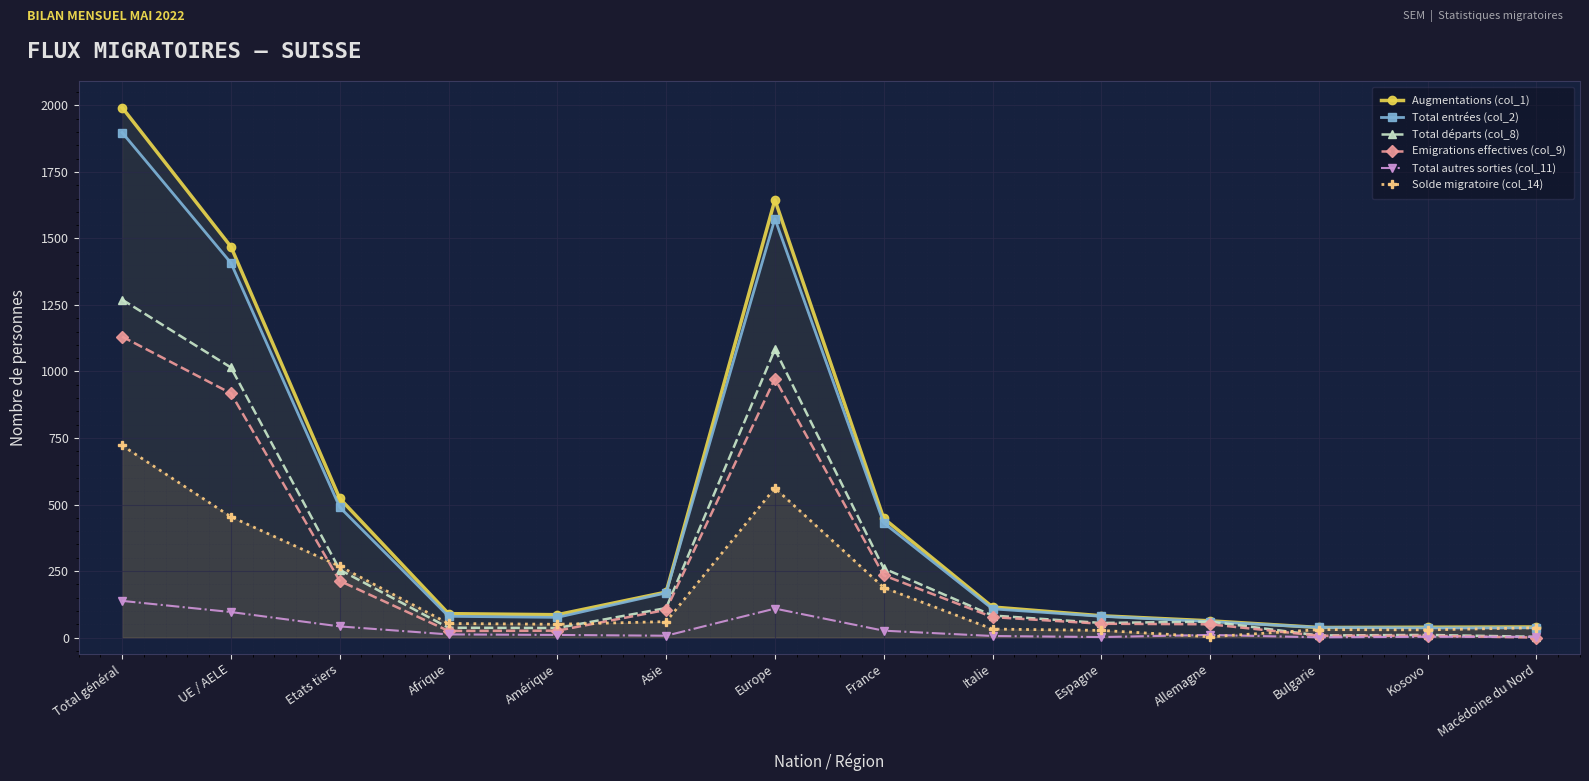

True or false: Augmentations (col_1) and Solde migratoire (col_14) intersect in this chart.

False